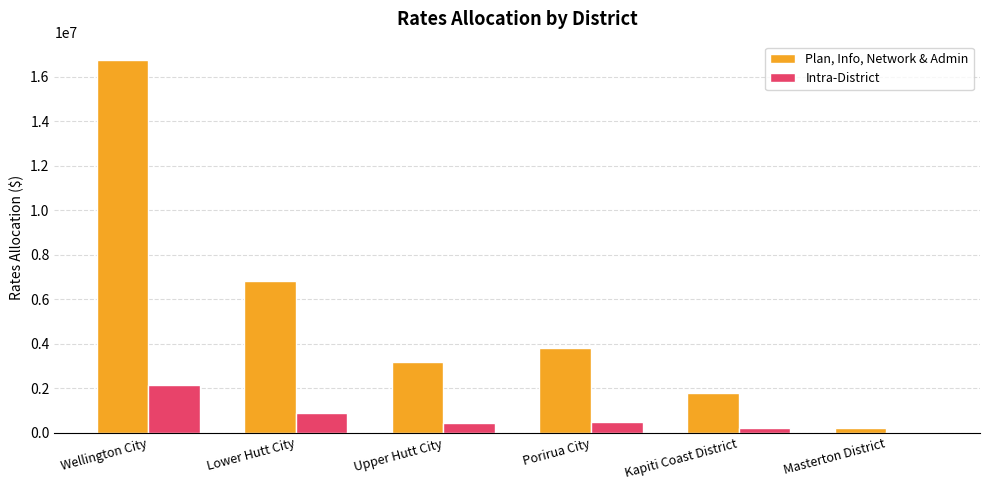

What are all the series names shown in the legend?

Plan, Info, Network & Admin, Intra-District